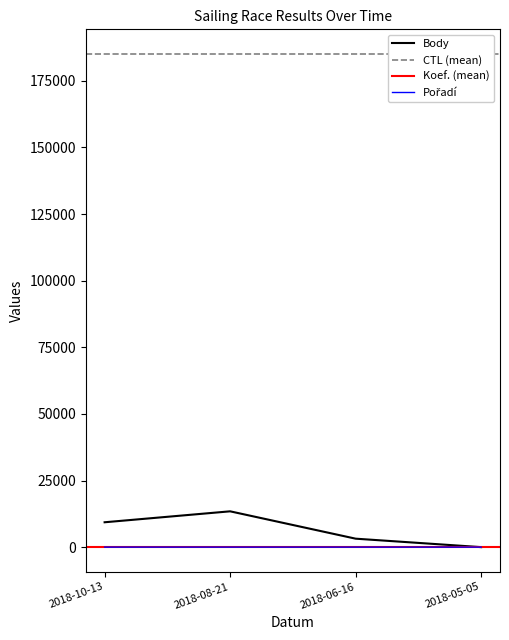

How many Body values are between 3172 and 13440?

3